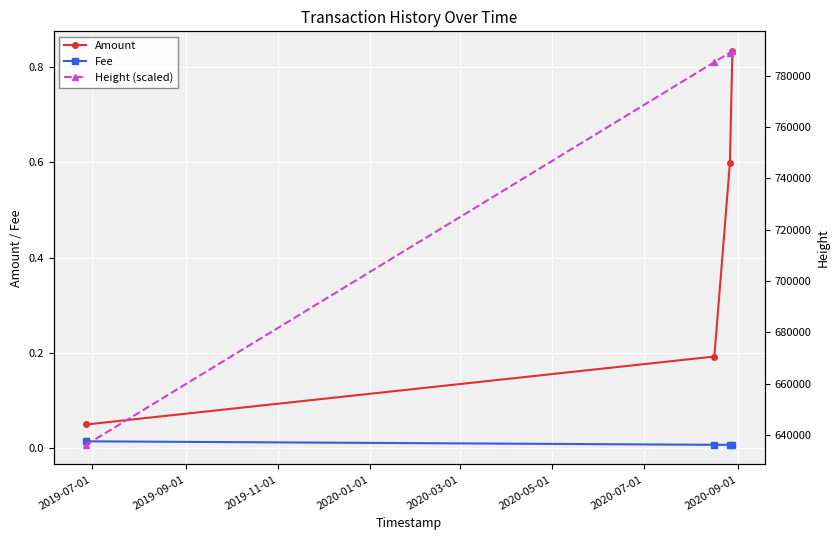

What is the value of the Amount point at the 3rd from the left?

0.6